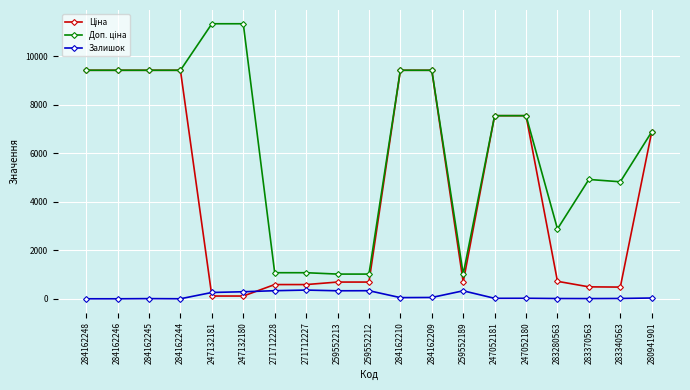

What is the value of the Залишок point at the 9th from the left?

330.0